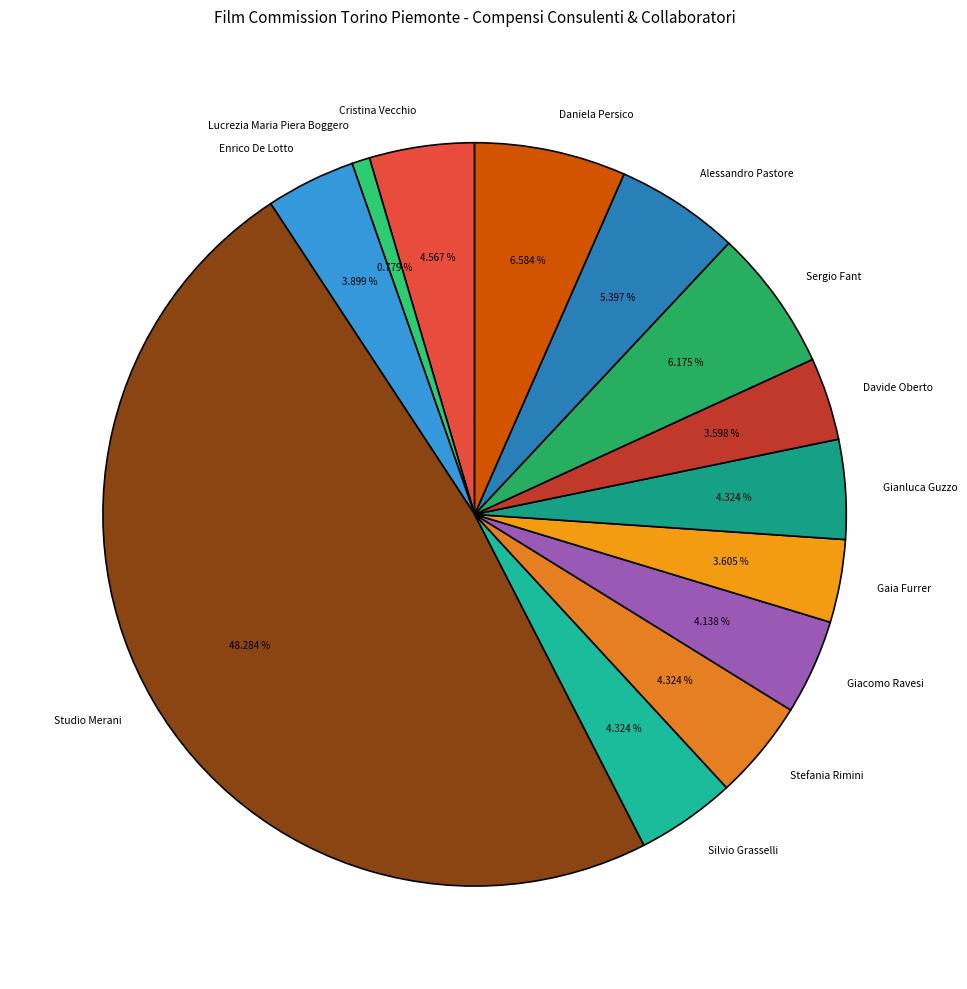

Is it true that Alessandro Pastore is 5% of the pie?

True